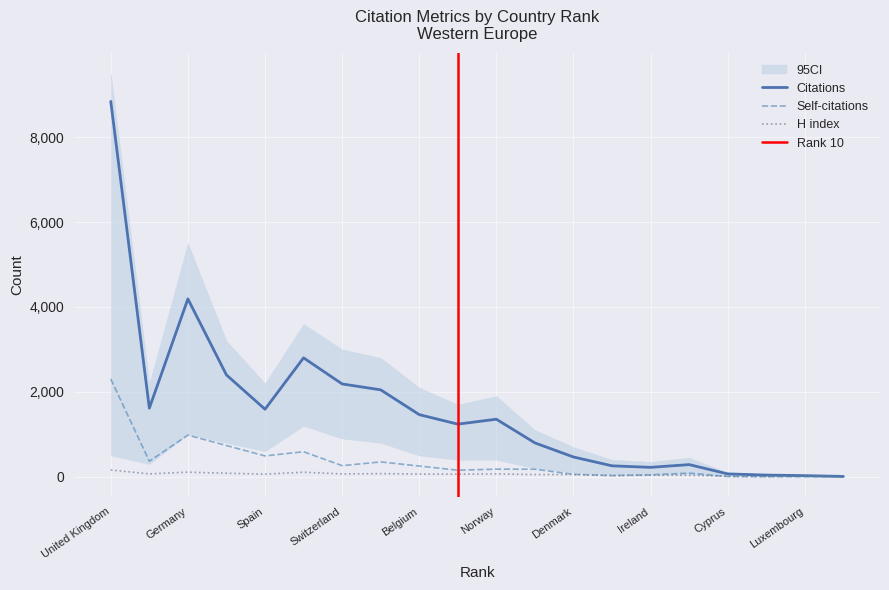

Is it true that Citations equals 2047 at 8?

True